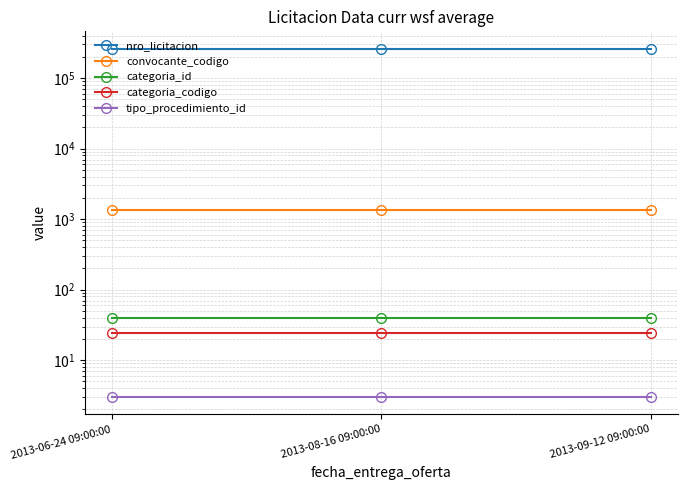

Is this an area chart (filled region under the line)?

No